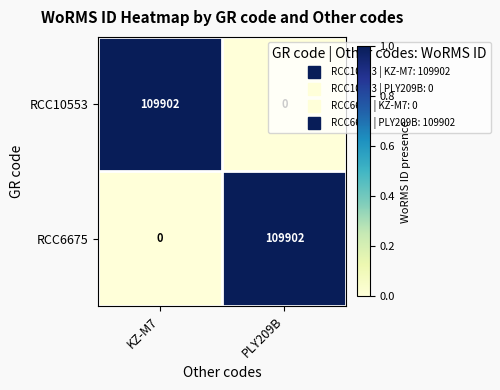

At how many categories does at least one series exceed 0?

2